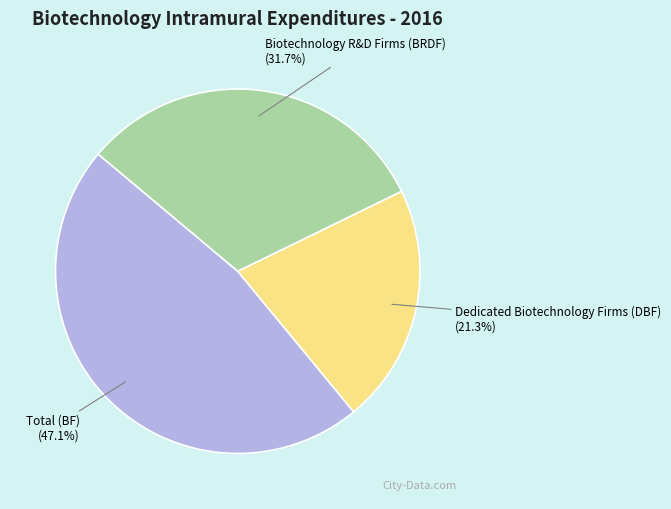

Is there a majority slice in this chart?

No